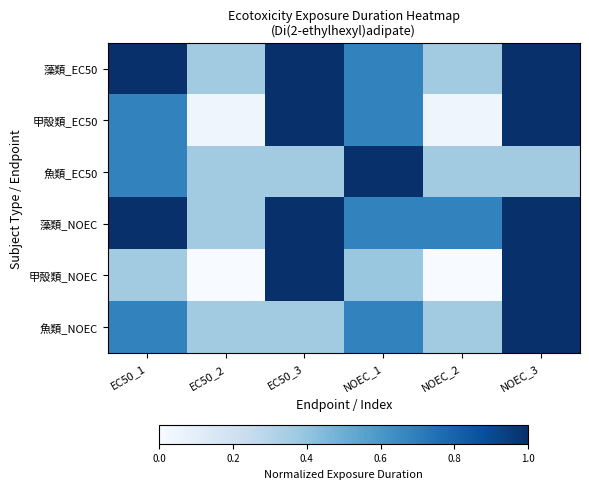

Reading left to right, transcribe all the data shown in this chart.

藻類_EC50: EC50_1=1.0	EC50_2=0.4	EC50_3=1.0	NOEC_1=0.7	NOEC_2=0.4	NOEC_3=1.0
甲殻類_EC50: EC50_1=0.7	EC50_2=0.0	EC50_3=1.0	NOEC_1=0.7	NOEC_2=0.0	NOEC_3=1.0
魚類_EC50: EC50_1=0.7	EC50_2=0.4	EC50_3=0.4	NOEC_1=1.0	NOEC_2=0.4	NOEC_3=0.4
藻類_NOEC: EC50_1=1.0	EC50_2=0.4	EC50_3=1.0	NOEC_1=0.7	NOEC_2=0.7	NOEC_3=1.0
甲殻類_NOEC: EC50_1=0.4	EC50_2=0.0	EC50_3=1.0	NOEC_1=0.4	NOEC_2=0.0	NOEC_3=1.0
魚類_NOEC: EC50_1=0.7	EC50_2=0.4	EC50_3=0.4	NOEC_1=0.7	NOEC_2=0.4	NOEC_3=1.0